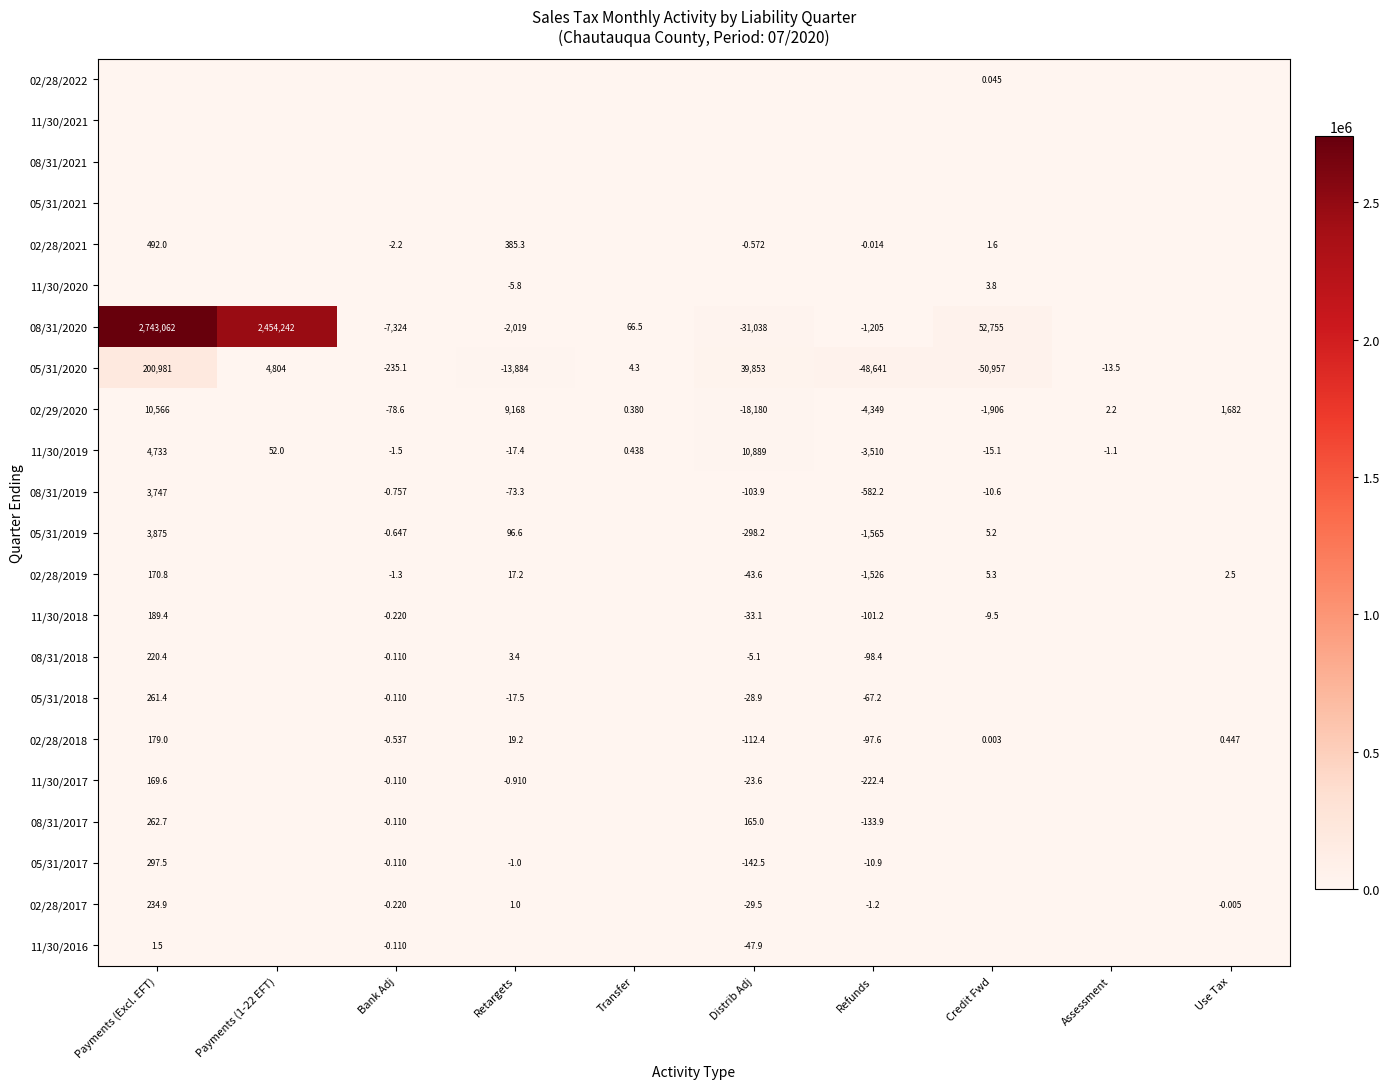

Is the value of 02/28/2019 at Payments (Excl. EFT) greater than the value of 05/31/2017 at Refunds?

Yes